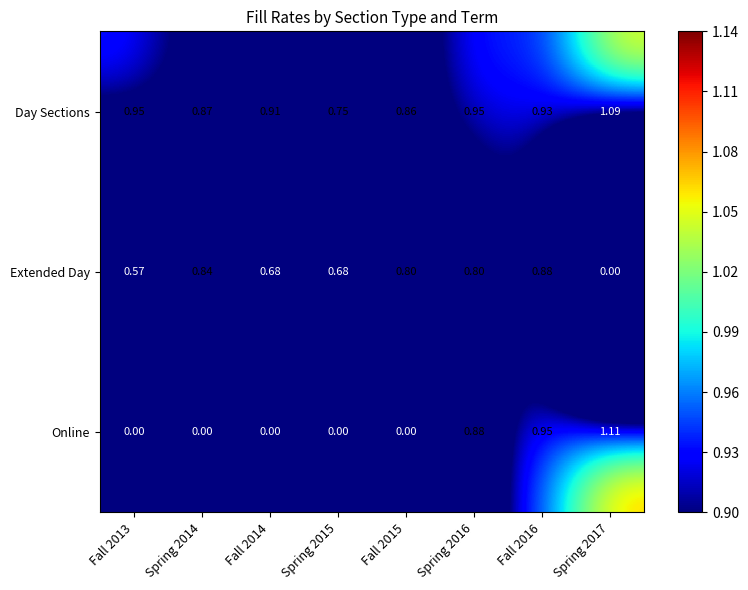

Which series has the largest total across all categories?

Day Sections